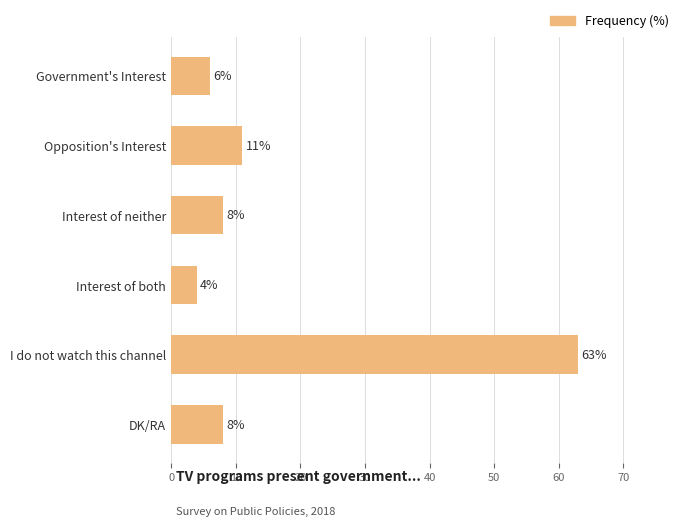

Count the number of data series in this chart.

1